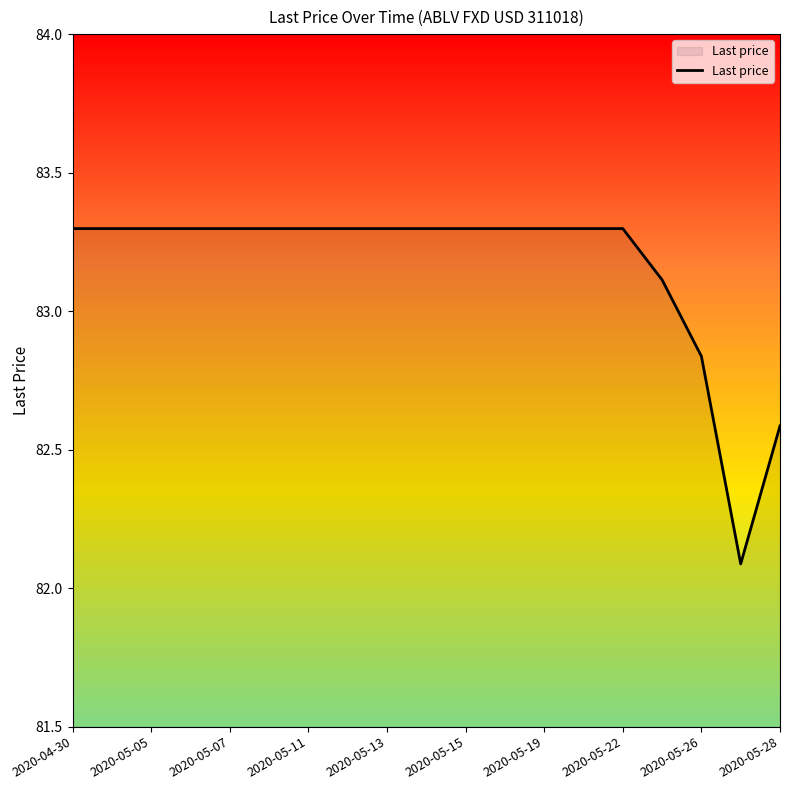

What is the difference between the maximum and minimum values?

1.2